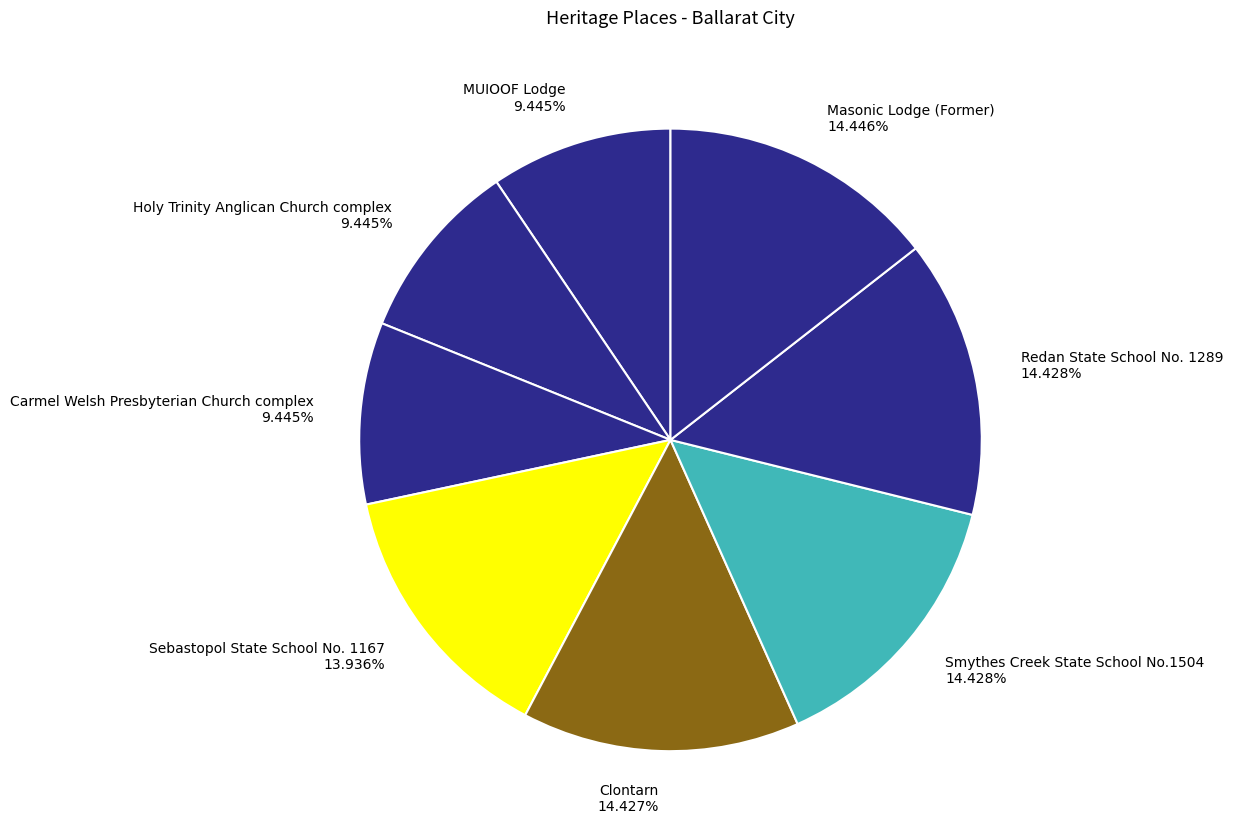

Is there any slice that represents more than half of the pie?

No